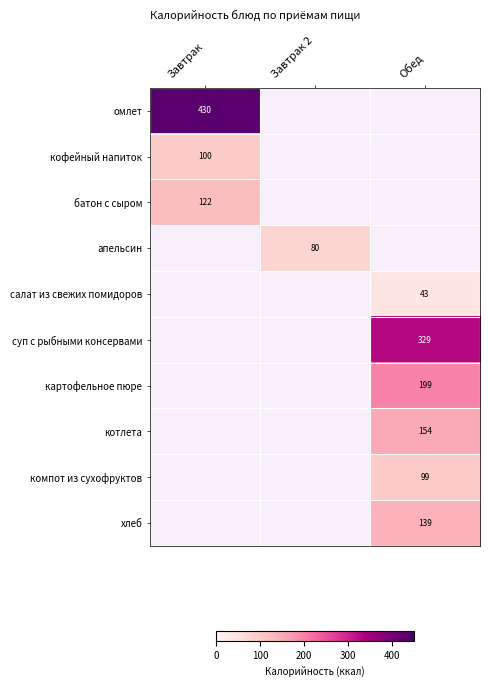

The батон с сыром series shows 122 at Завтрак. True or false?

True